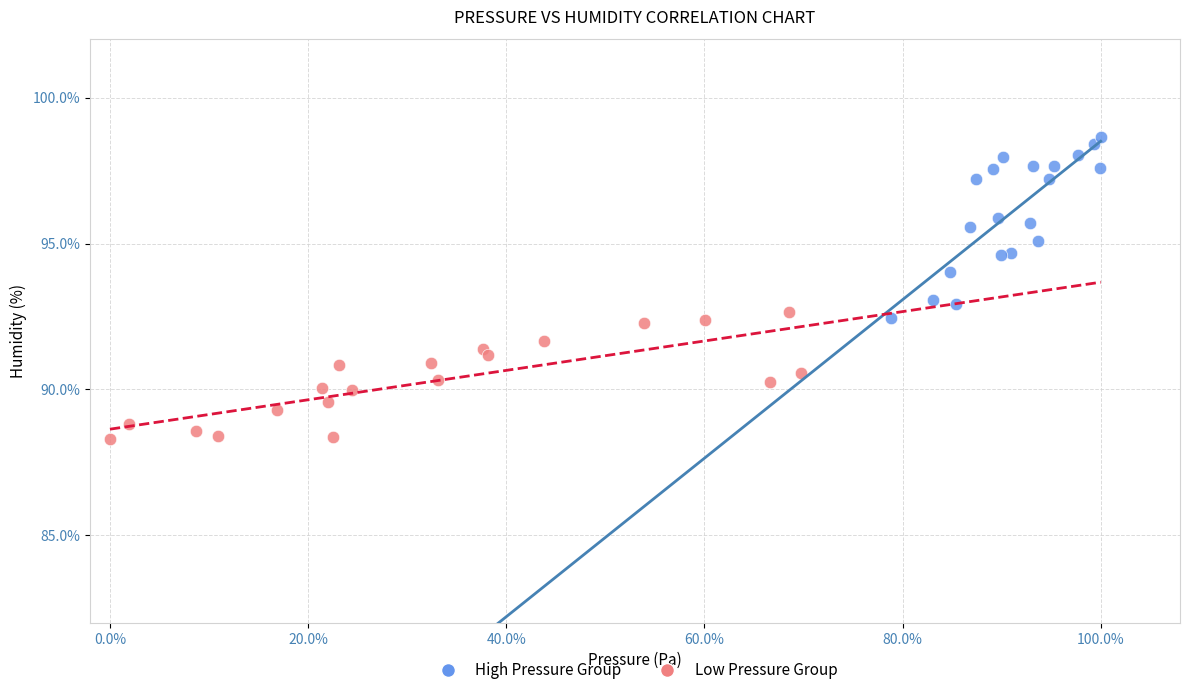

Which series reaches the minimum Y coordinate?

Low Pressure Group